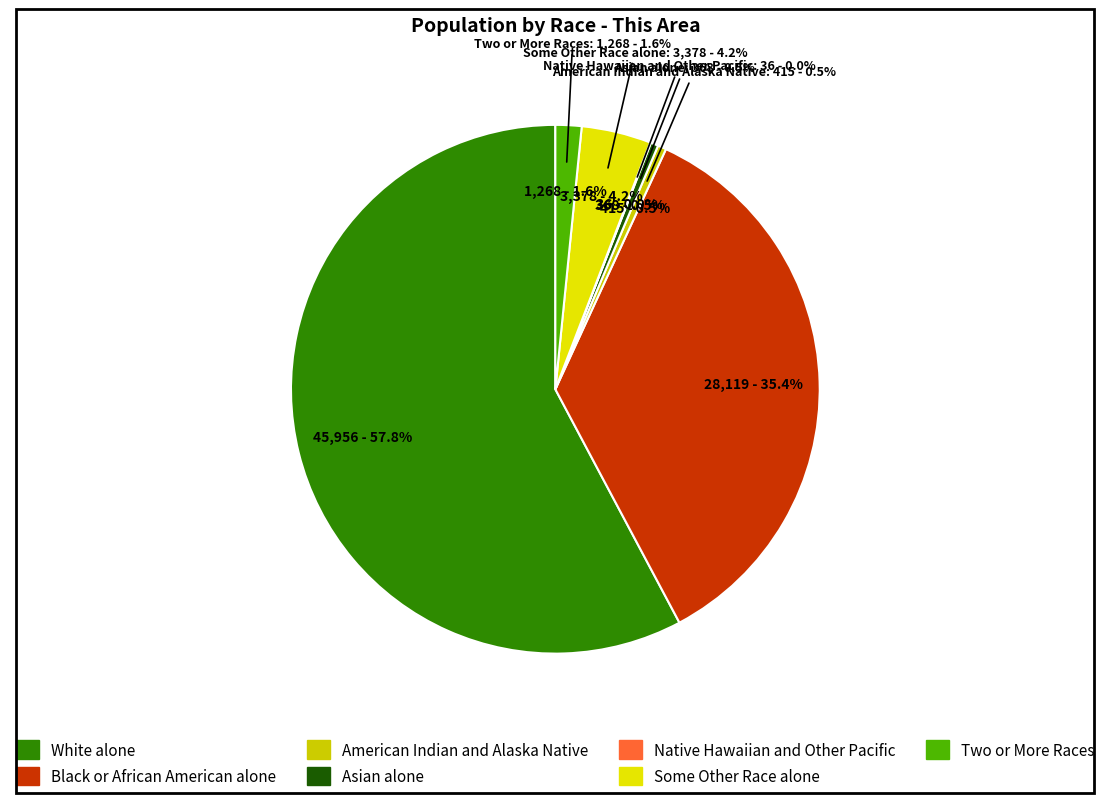

Rank the categories by value from lowest to highest.

Native Hawaiian and Other Pacific, Asian alone, American Indian and Alaska Native, Two or More Races, Some Other Race alone, Black or African American alone, White alone